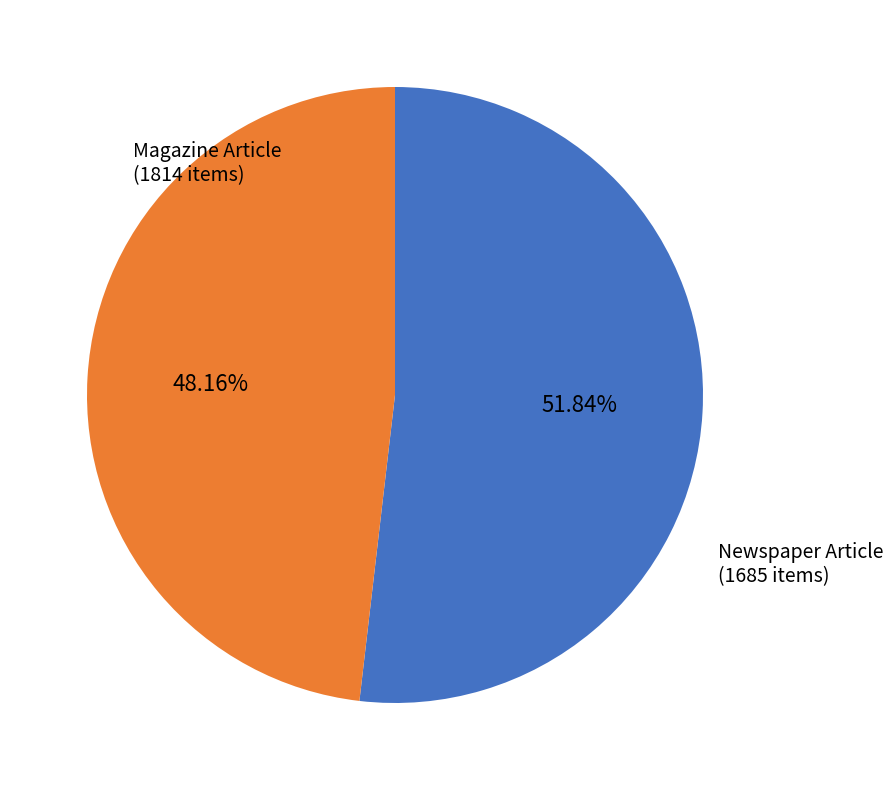

Is there any slice that represents more than half of the pie?

Yes